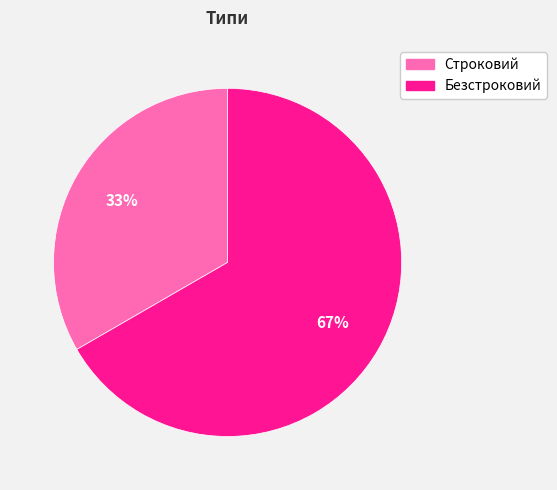

Is Безстроковий the majority of the pie?

Yes